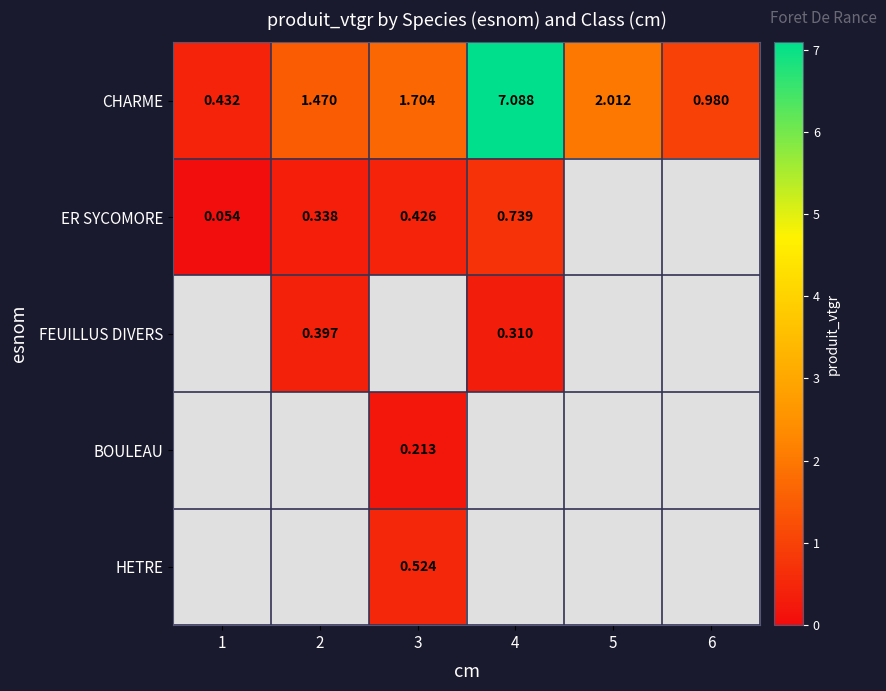

What is the sum of the CHARME values at 1 and 5?

2.4